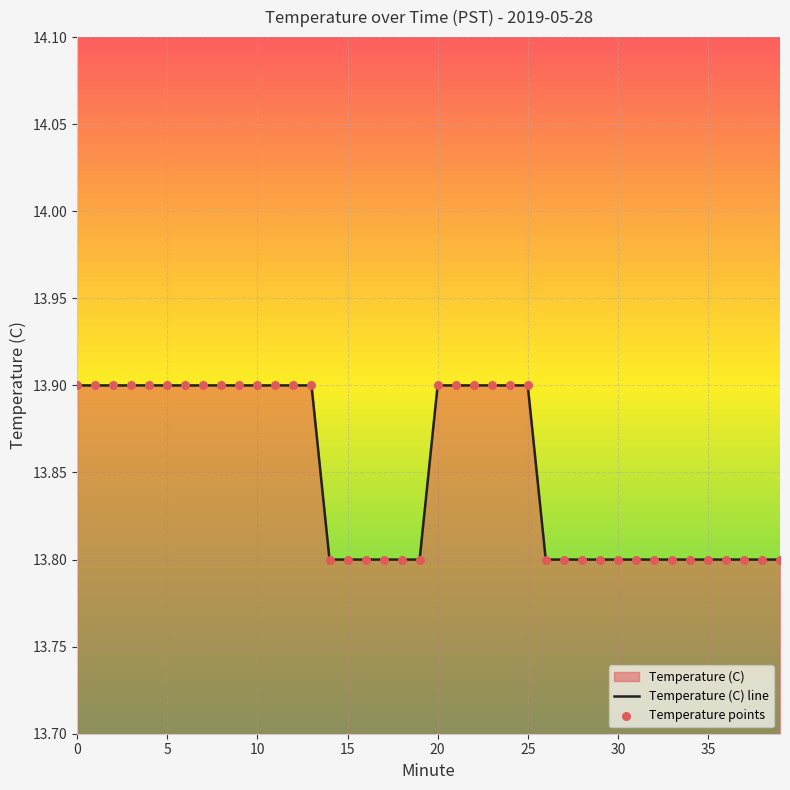

Which has a higher value, 39 or 23?

23